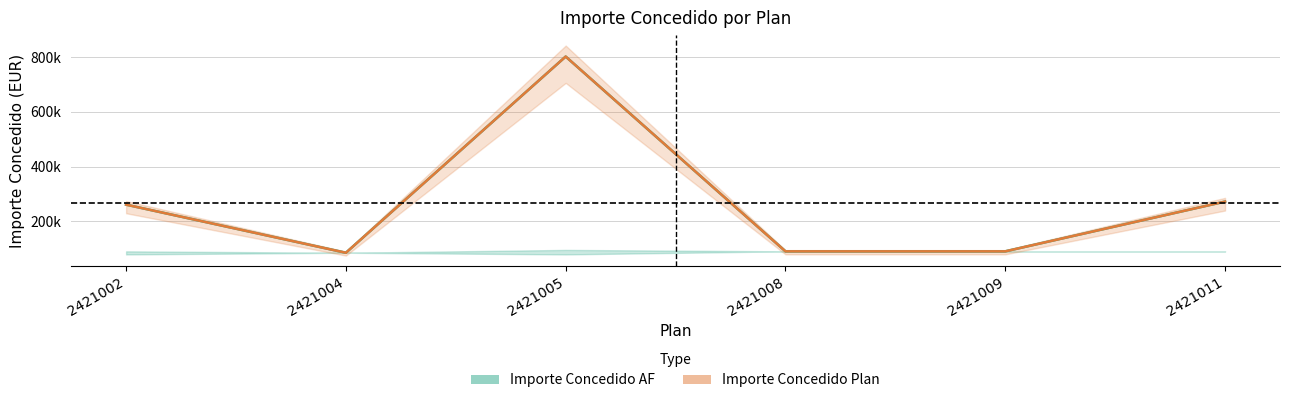

At which category is the sum across all series the highest?

2421005